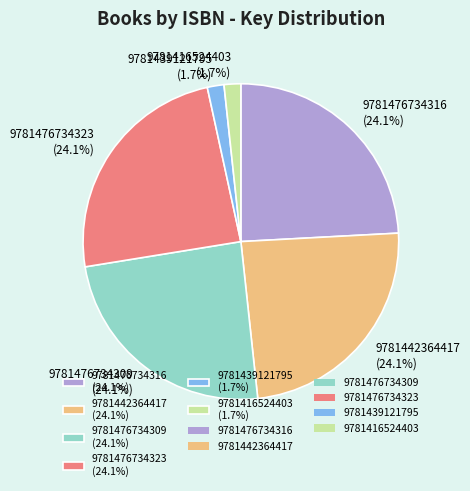

What is the ratio of the value at 9781476734309 (24.1%) to the value at 9781476734323 (24.1%)?

1.0